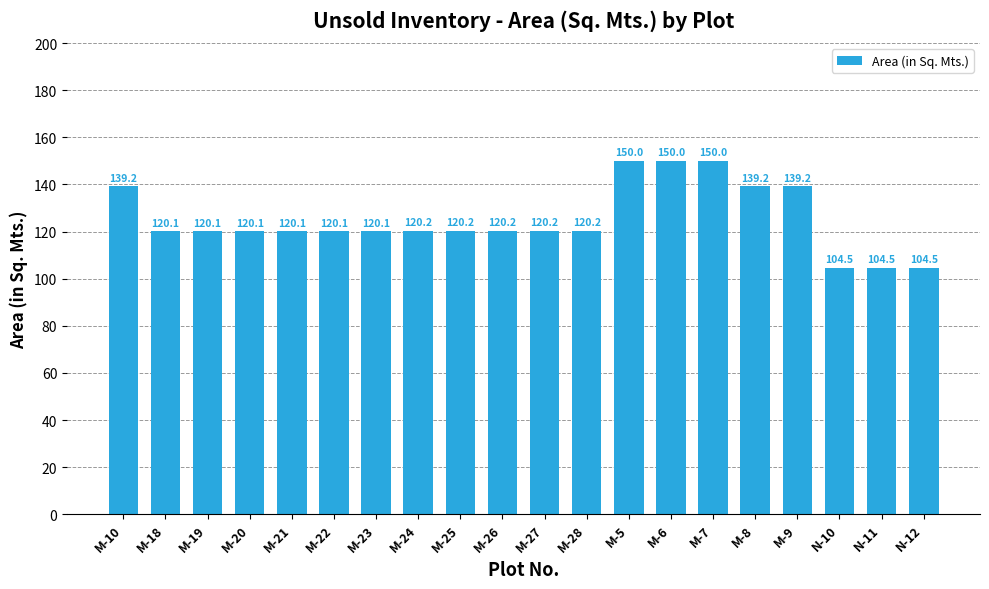

What position from the left is M-9?

17